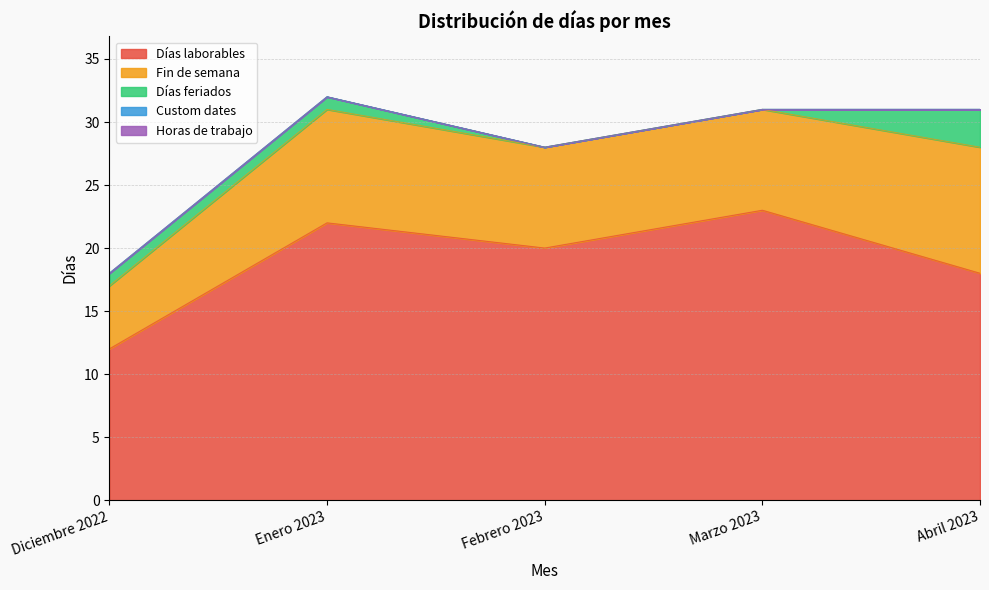

Rank the series at Enero 2023 from lowest to highest value.

Custom dates, Horas de trabajo, Días feriados, Fin de semana, Días laborables